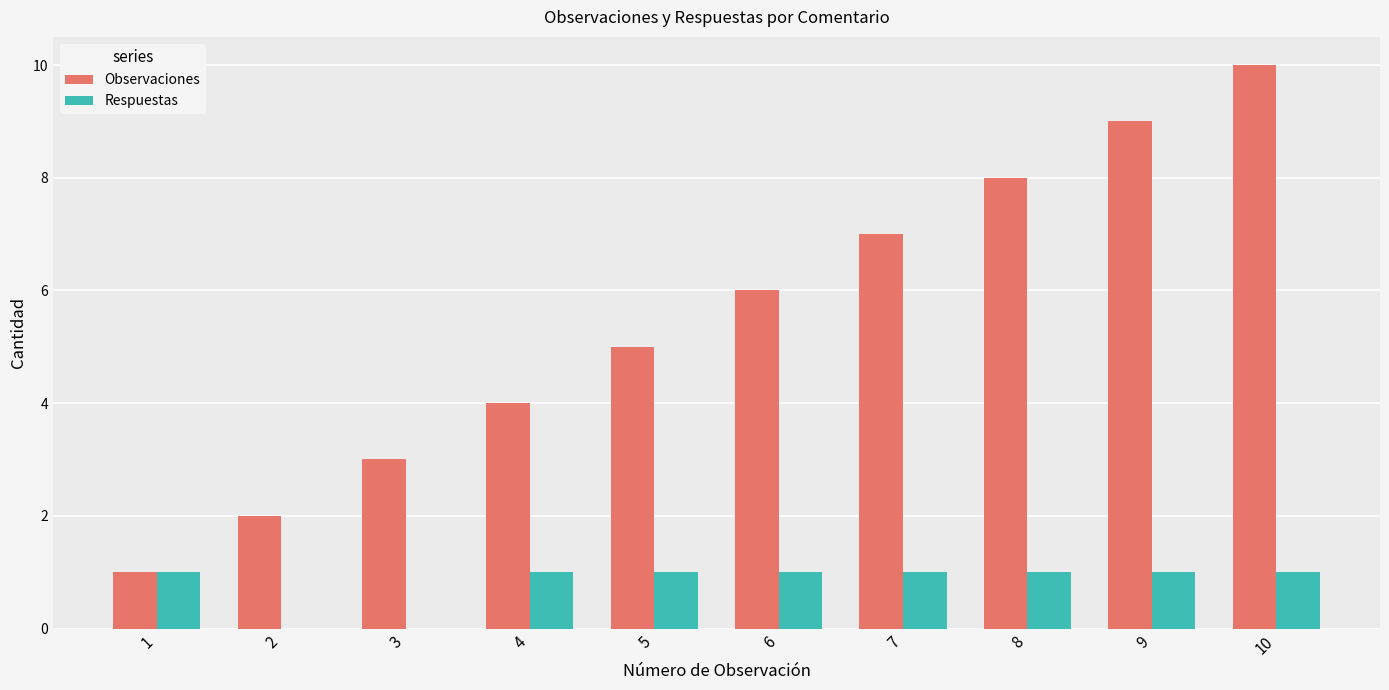

How many Respuestas values are between 1 and 2?

8